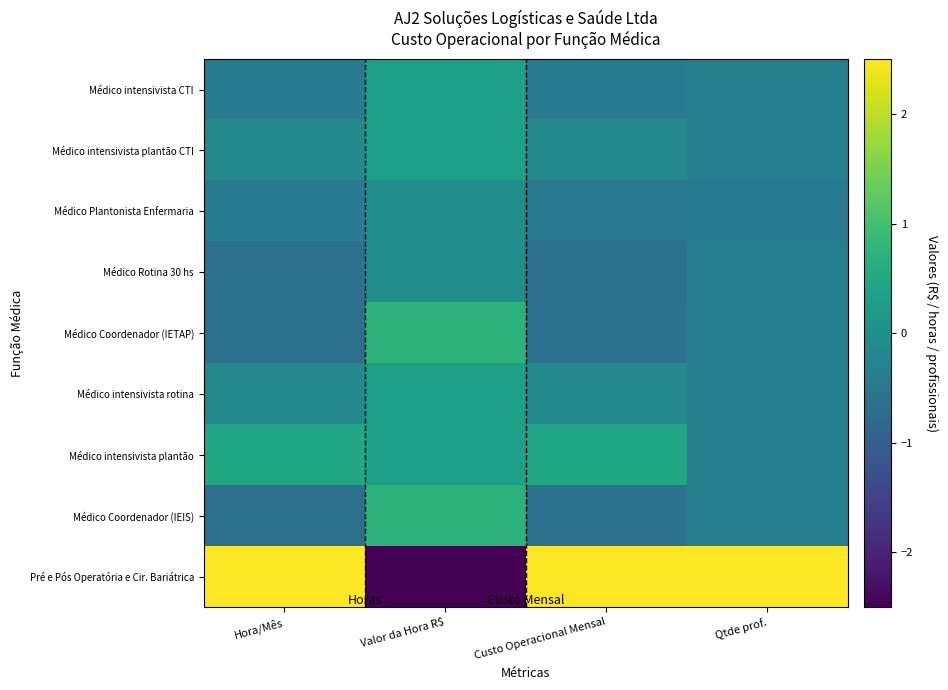

Reading left to right, extract all data points from this chart.

Médico intensivista CTI: Hora/Mês=-0.5	Valor da Hora R$=0.3	Custo Operacional Mensal=-0.4	Qtde prof.=-0.3
Médico intensivista plantão CTI: Hora/Mês=-0.1	Valor da Hora R$=0.3	Custo Operacional Mensal=-0.1	Qtde prof.=-0.3
Médico Plantonista Enfermaria: Hora/Mês=-0.5	Valor da Hora R$=-0.0	Custo Operacional Mensal=-0.5	Qtde prof.=-0.5
Médico Rotina 30 hs: Hora/Mês=-0.6	Valor da Hora R$=-0.0	Custo Operacional Mensal=-0.7	Qtde prof.=-0.3
Médico Coordenador (IETAP): Hora/Mês=-0.6	Valor da Hora R$=0.7	Custo Operacional Mensal=-0.6	Qtde prof.=-0.3
Médico intensivista rotina: Hora/Mês=-0.1	Valor da Hora R$=0.3	Custo Operacional Mensal=-0.1	Qtde prof.=-0.3
Médico intensivista plantão: Hora/Mês=0.5	Valor da Hora R$=0.3	Custo Operacional Mensal=0.5	Qtde prof.=-0.3
Médico Coordenador (IEIS): Hora/Mês=-0.6	Valor da Hora R$=0.7	Custo Operacional Mensal=-0.6	Qtde prof.=-0.3
Pré e Pós Operatória e Cir. Bariátrica: Hora/Mês=2.7	Valor da Hora R$=-2.7	Custo Operacional Mensal=2.7	Qtde prof.=2.8